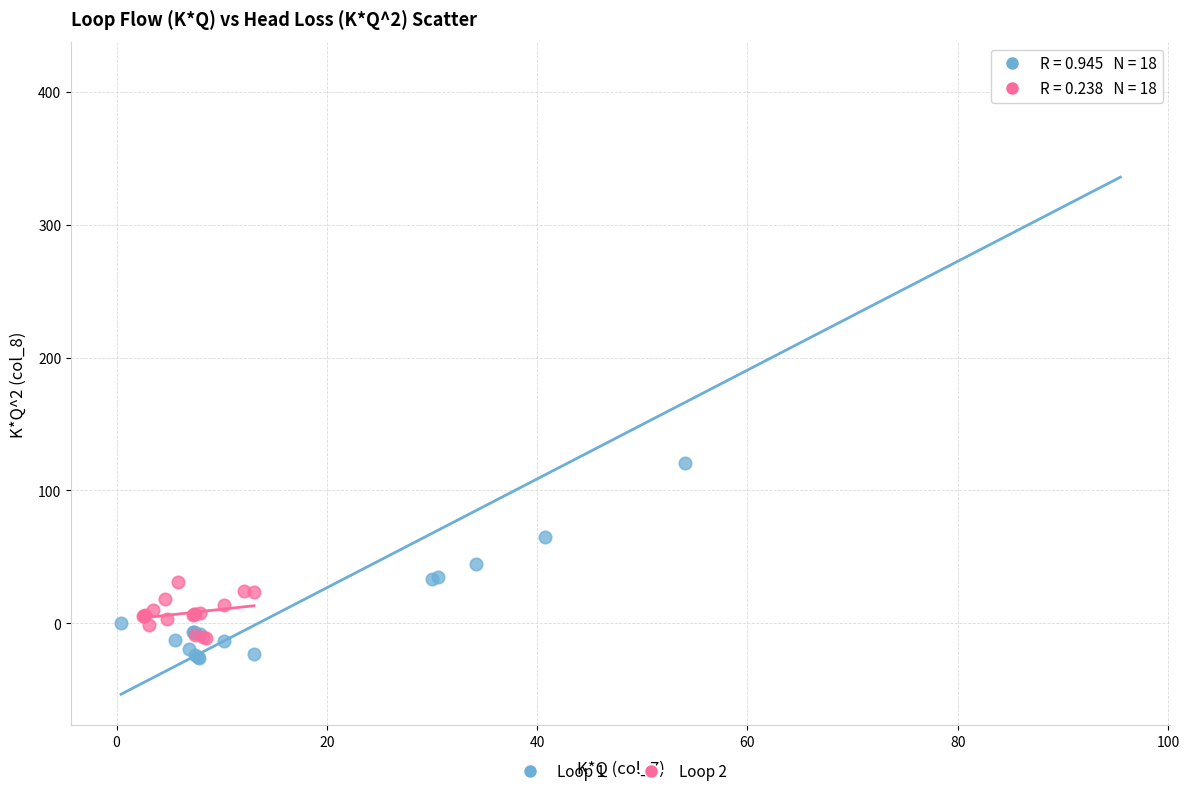

Which series contains the lowest Y value?

Loop 1